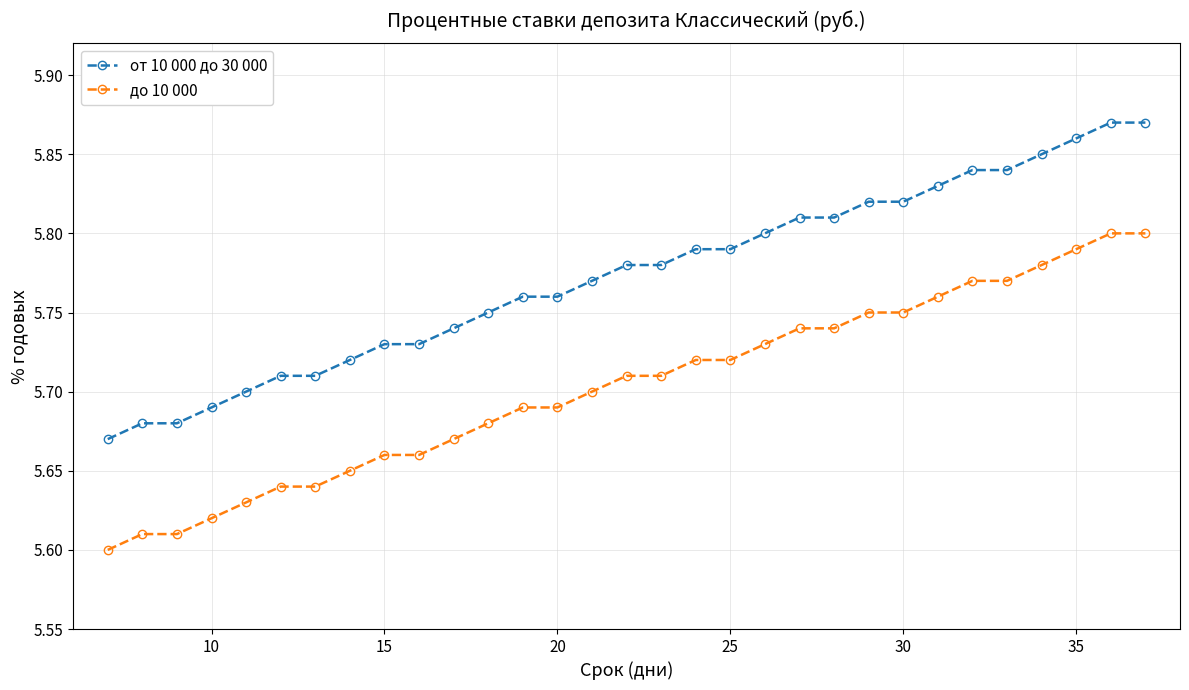

True or false: от 10 000 до 30 000 and до 10 000 intersect in this chart.

False